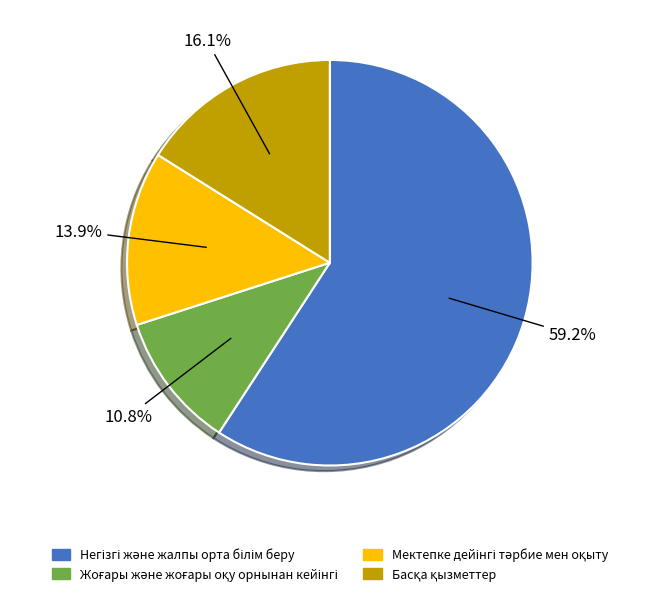

How many segments does this pie chart have?

4